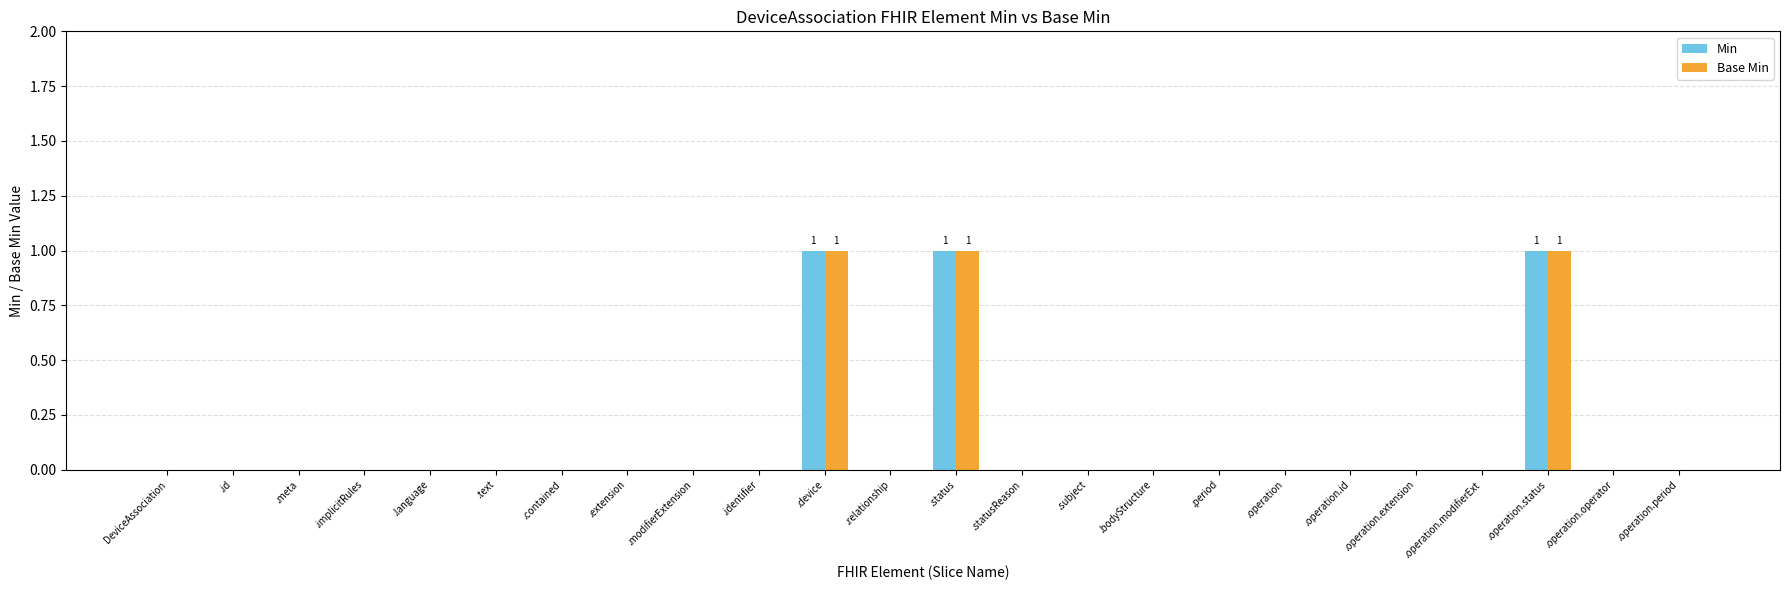

Are the bars grouped side by side (vs. stacked)?

Yes